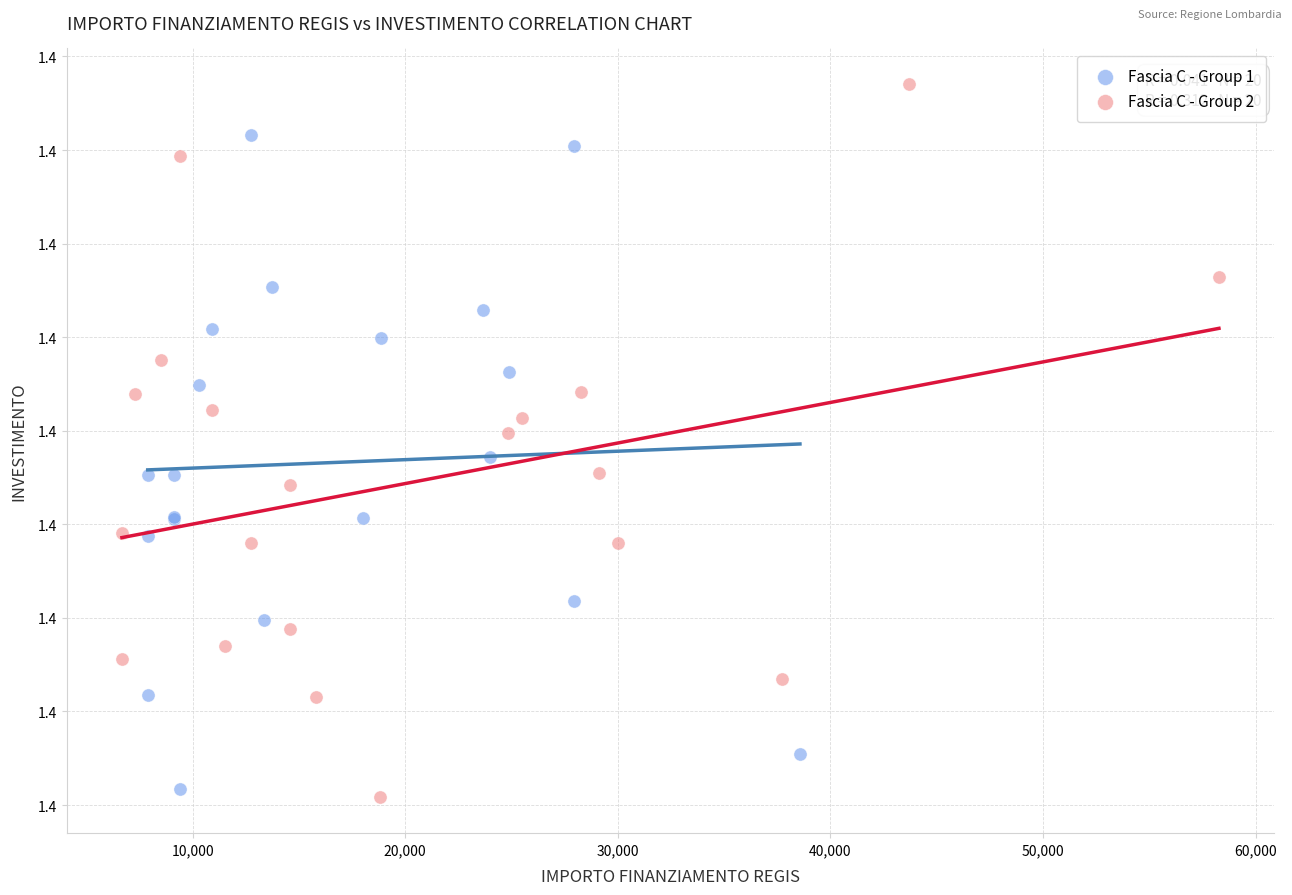

Which series has the largest Y range (max minus min)?

Fascia C - Group 2